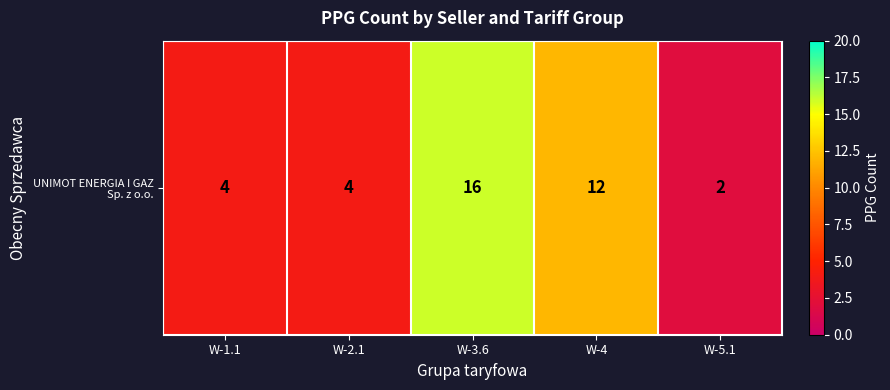

How many data points does each series have?

5